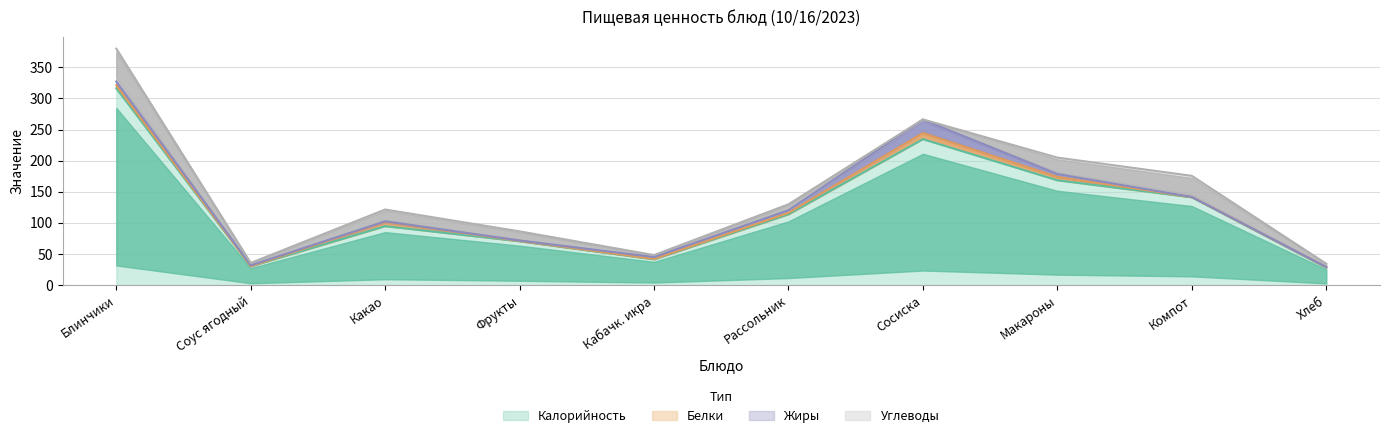

What is the sum of all Жиры values?

43.2